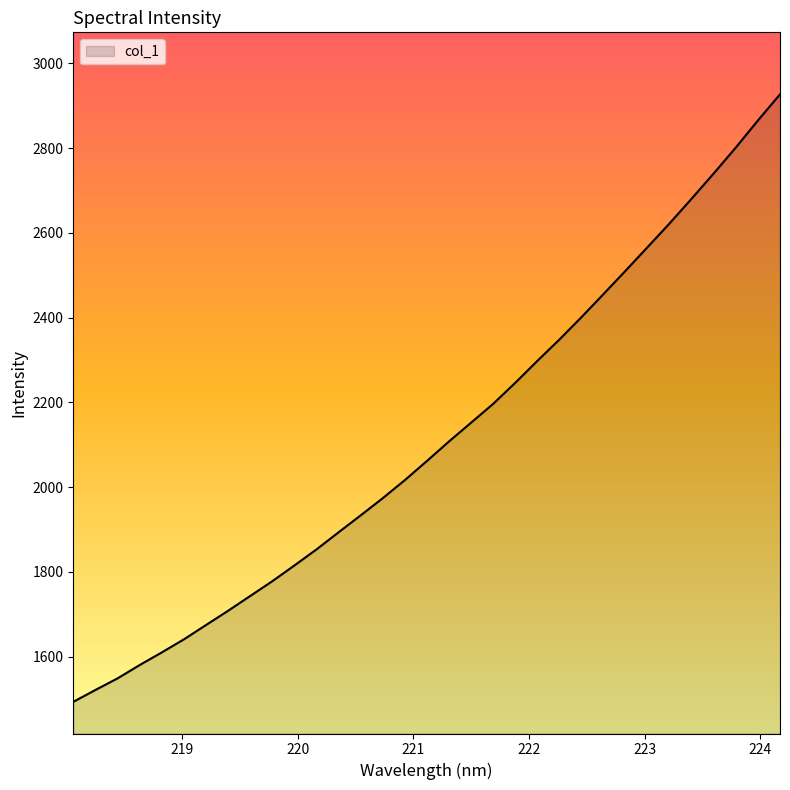

What is the difference between the maximum and minimum values?

1433.2